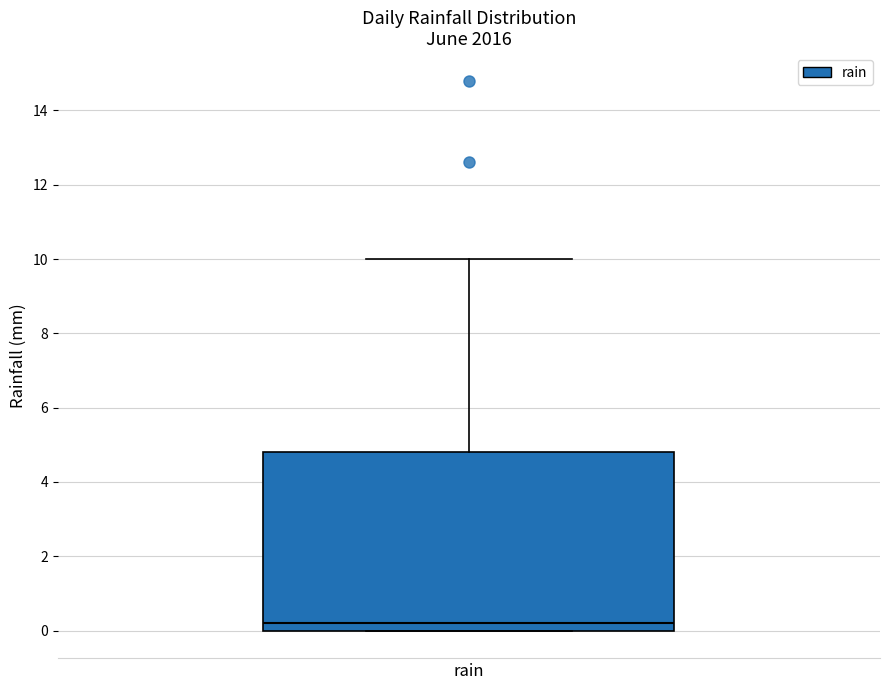

Transcribe this box plot: give where the median line is, the range the box spans, and where the two whiskers end, as read against the y-axis. The values are not printed on the chart, so give them approximately, as read against the axis.

median 0.2, box 0.0 to 4.8, whiskers 0.0 to 10.0